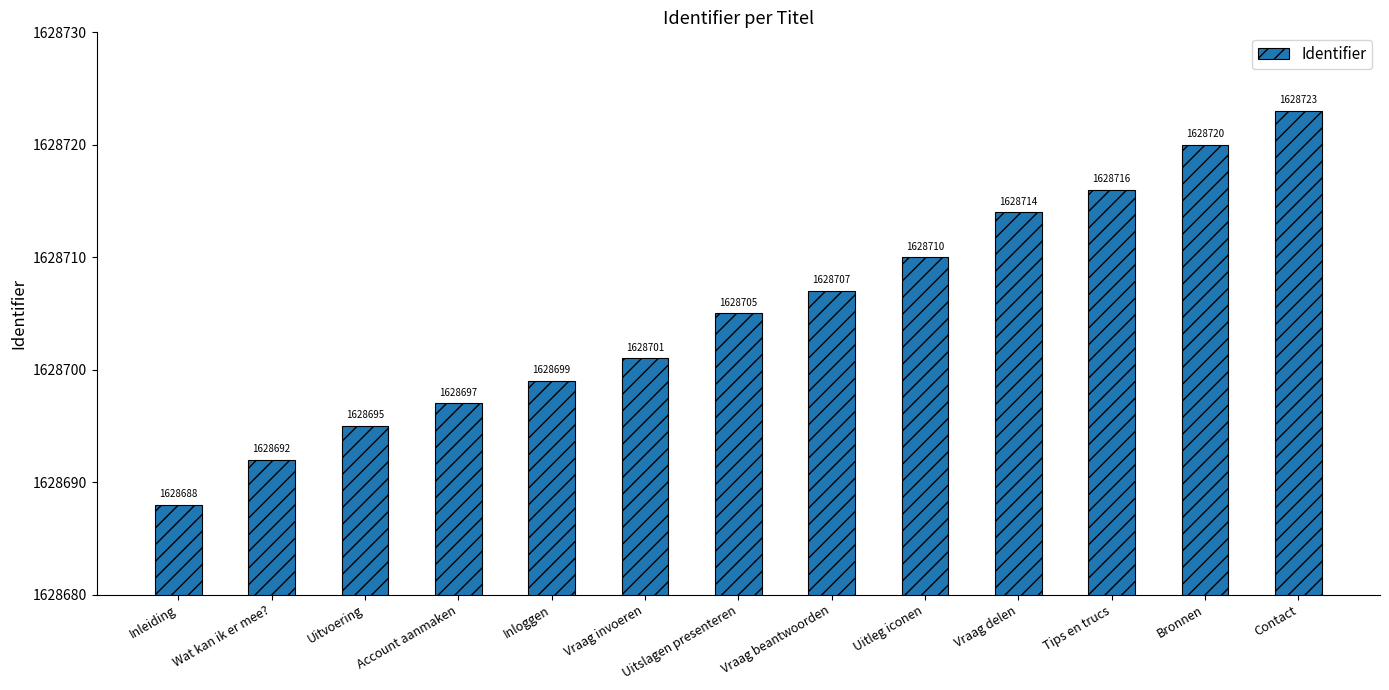

Rank the categories by value from highest to lowest.

Contact, Bronnen, Tips en trucs, Vraag delen, Uitleg iconen, Vraag beantwoorden, Uitslagen presenteren, Vraag invoeren, Inloggen, Account aanmaken, Uitvoering, Wat kan ik er mee?, Inleiding